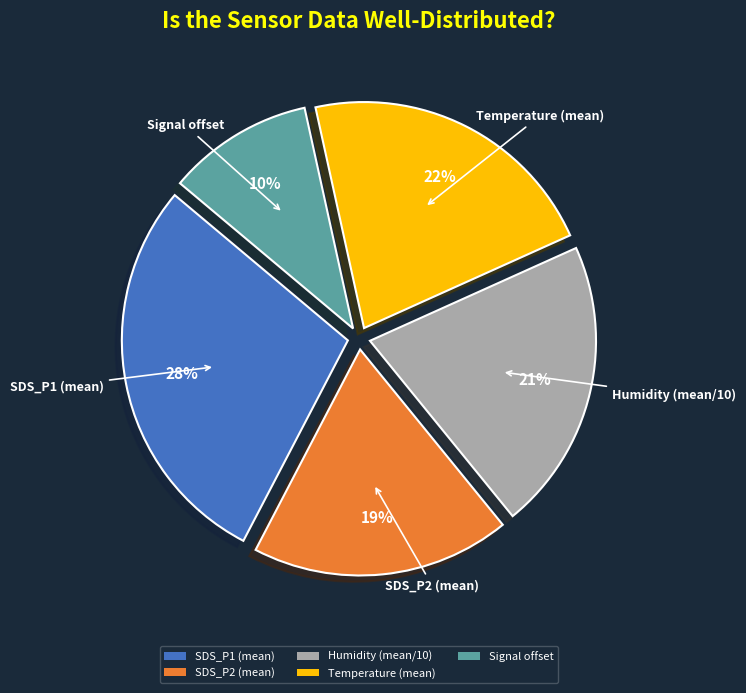

Is there a majority slice in this chart?

No